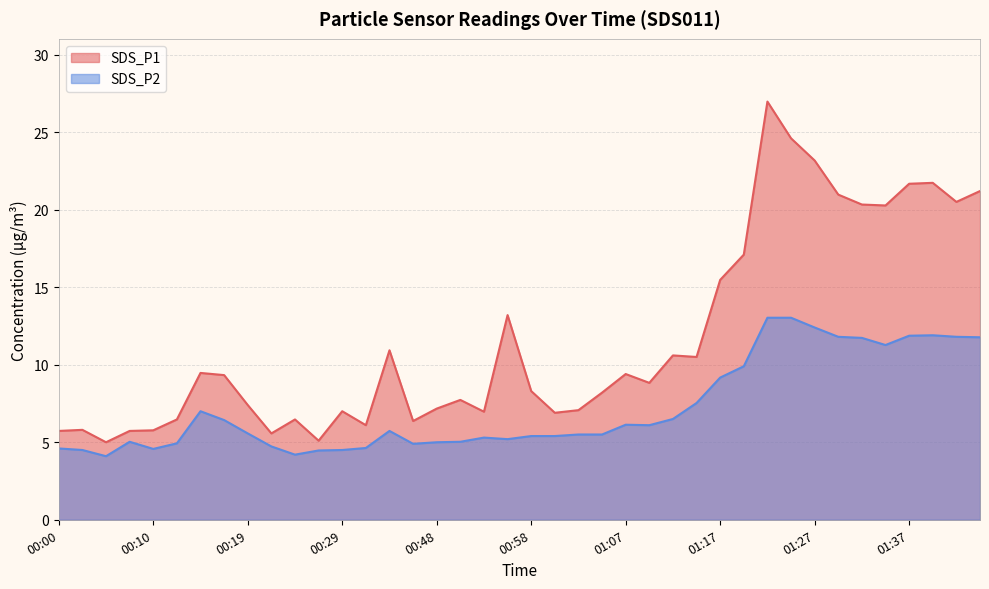

What is the total value across all series at 01:10?

14.9